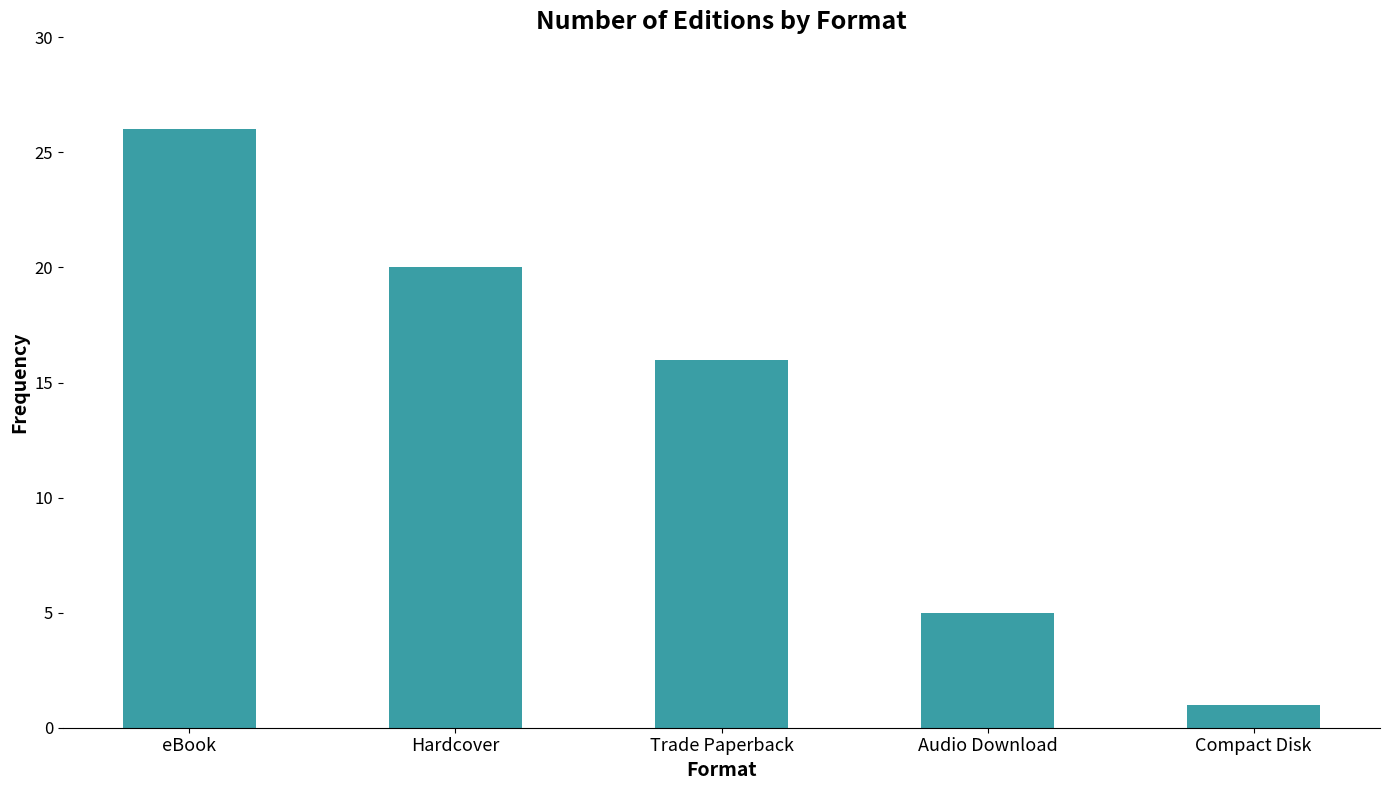

What is the label of the 4th bar from the right?

Hardcover